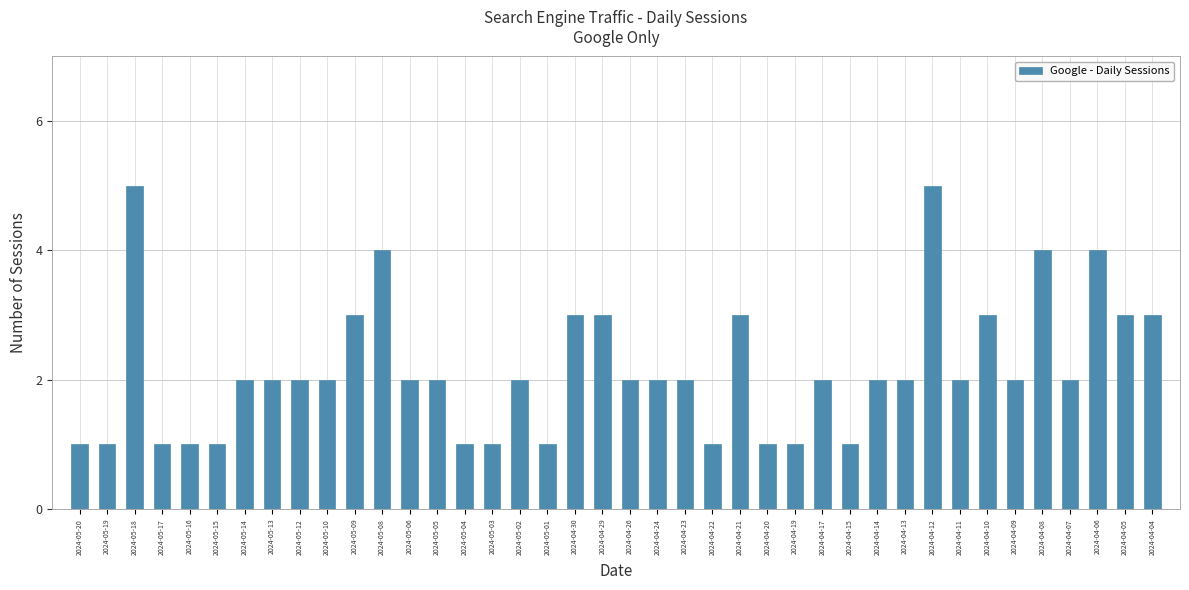

At which label does the data first exceed 2?

2024-05-18